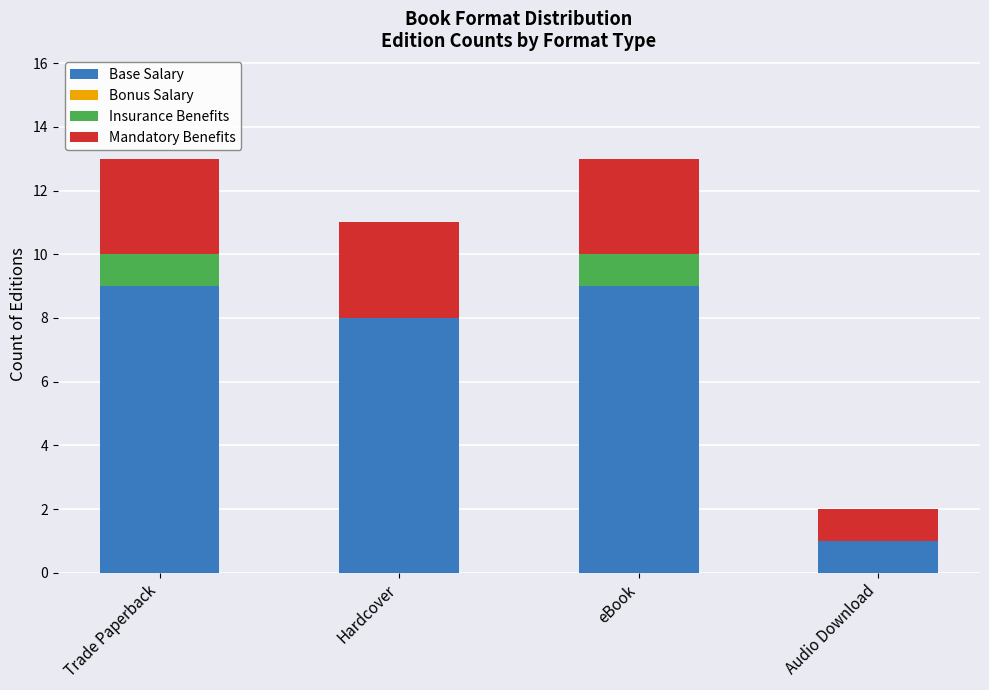

What is the maximum value for Base Salary?

9